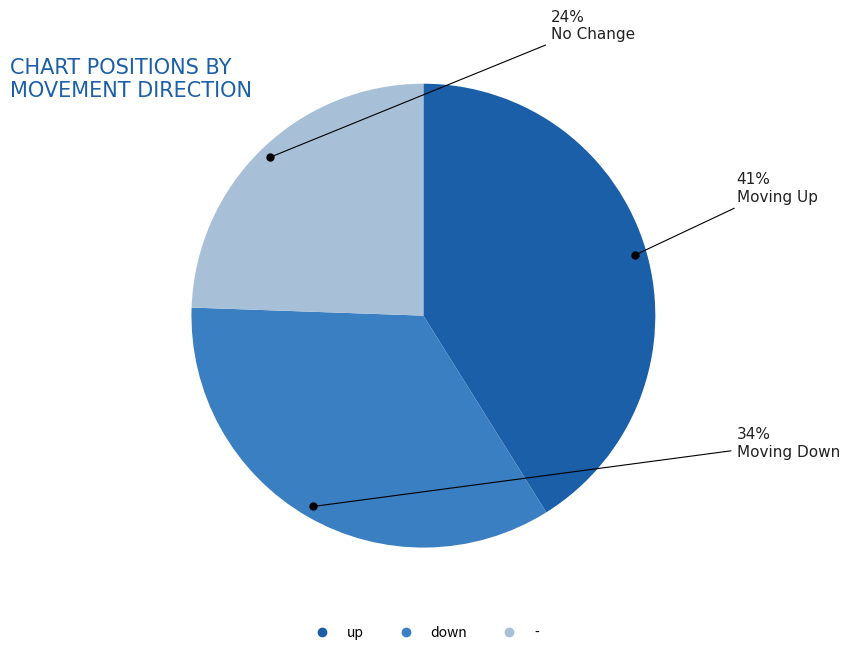

To the nearest percent, what percentage of the pie is -?

24%